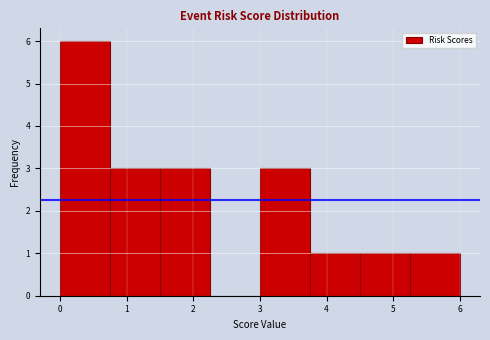

Reading left to right, transcribe this chart: for each bar, give the range it covers on the x-axis and its height. Neither the bar edges nor the heights are printed on the chart, so give them approximately, as read against the axes.

0.00 to 0.75: 6
0.75 to 1.50: 3
1.50 to 2.25: 3
2.25 to 3.00: 0
3.00 to 3.75: 3
3.75 to 4.50: 1
4.50 to 5.25: 1
5.25 to 6.00: 1